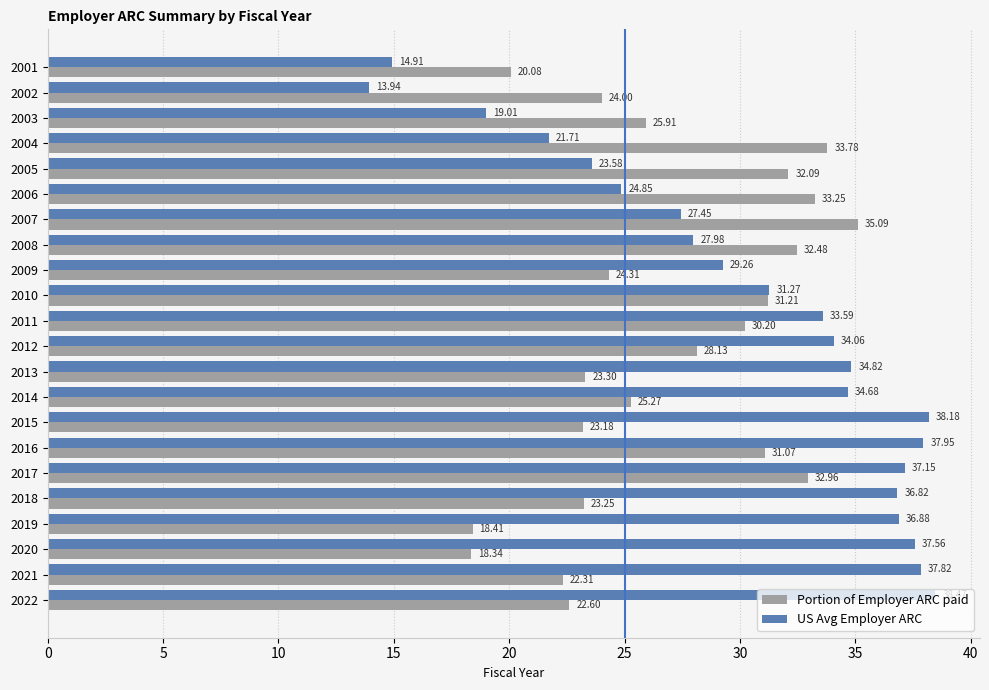

What is the average value of the US Avg Employer ARC series?

30.5